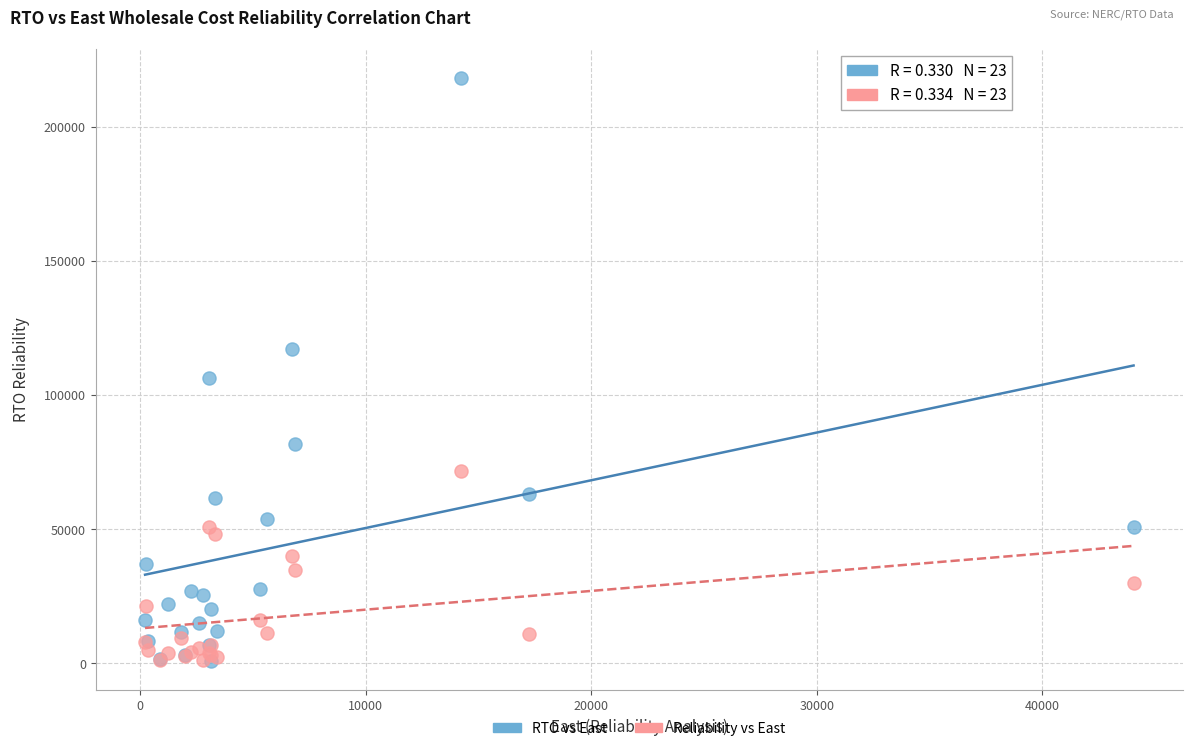

Which series has the largest Y range (max minus min)?

RTO vs East